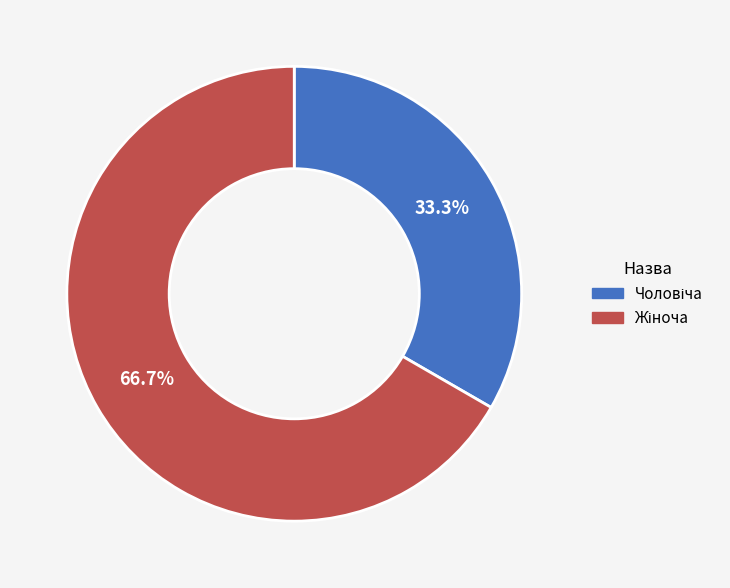

Count the number of slices in the pie.

2